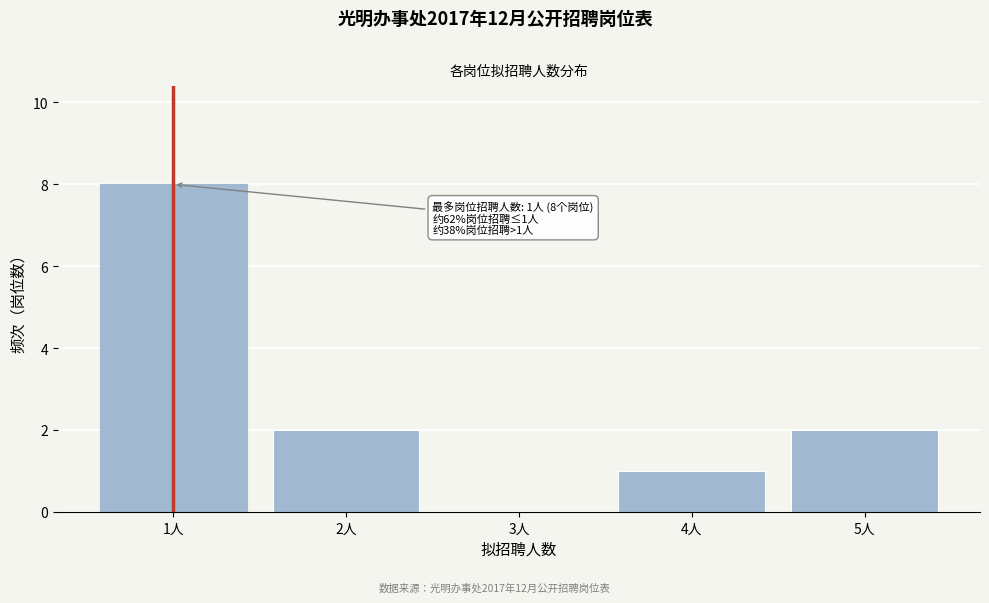

Reading left to right, extract all data points from this chart.

1人=8	2人=2	3人=0	4人=1	5人=2